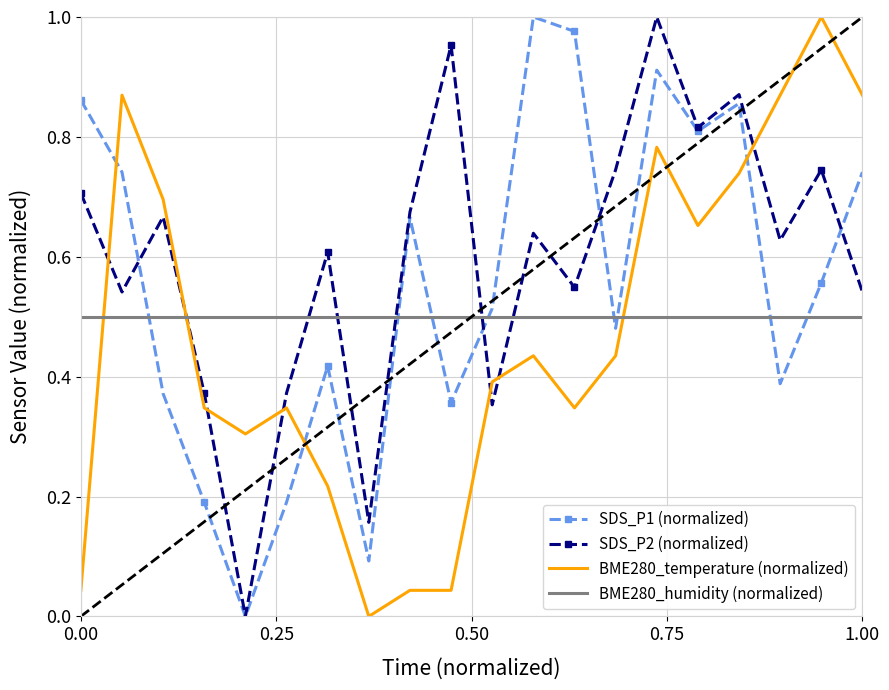

List the series in order of their overall mean, lowest first.

BME280_temperature (normalized), BME280_humidity (normalized), SDS_P1 (normalized), SDS_P2 (normalized)